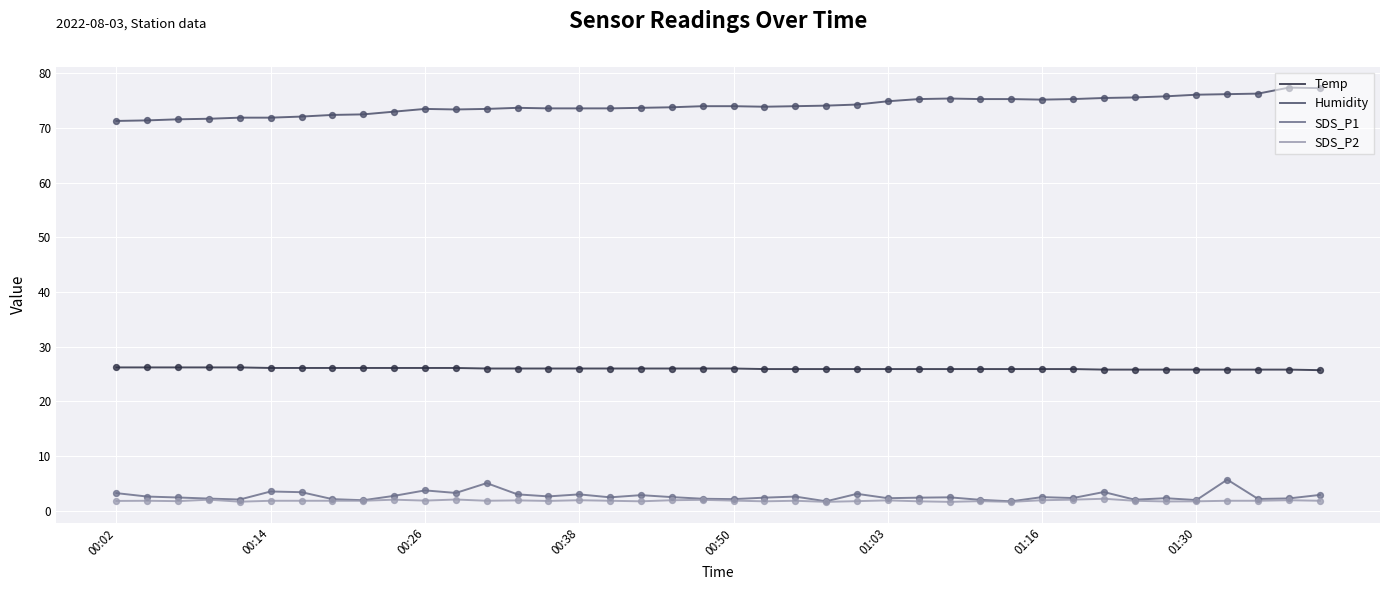

What are all the series names shown in the legend?

Temp, Humidity, SDS_P1, SDS_P2